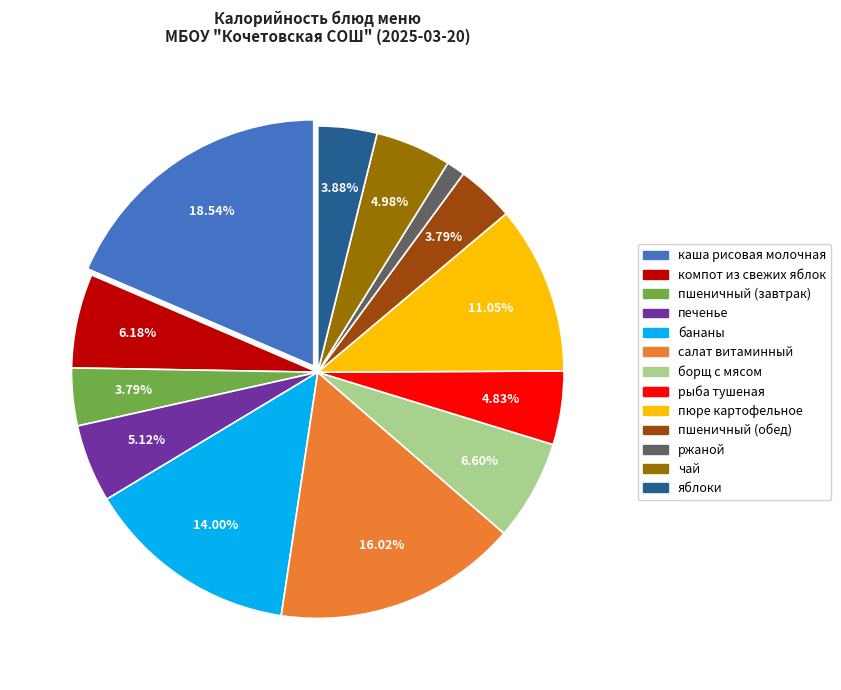

Is the sum of салат витаминный and пшеничный (завтрак) greater than half?

No